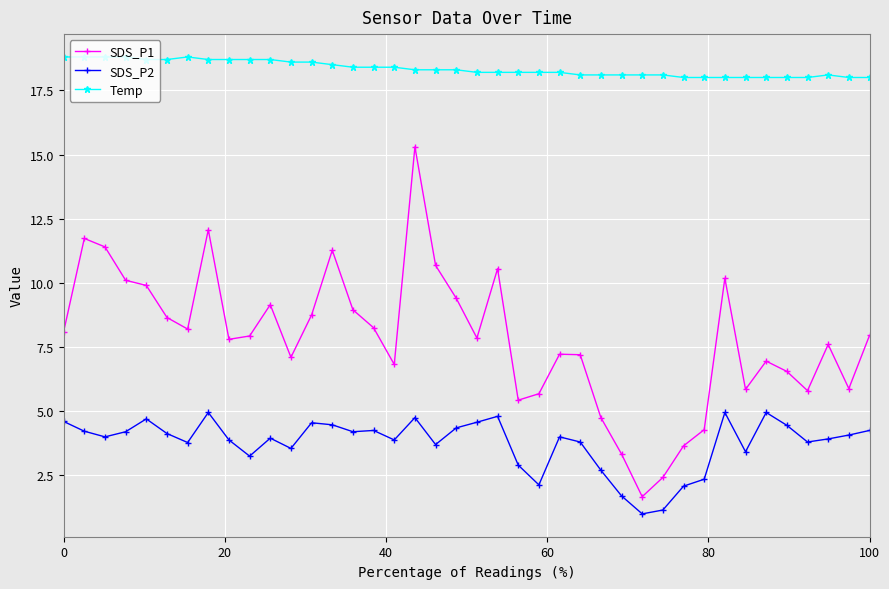

Rank the series by their average value, from highest to lowest.

Temp, SDS_P1, SDS_P2